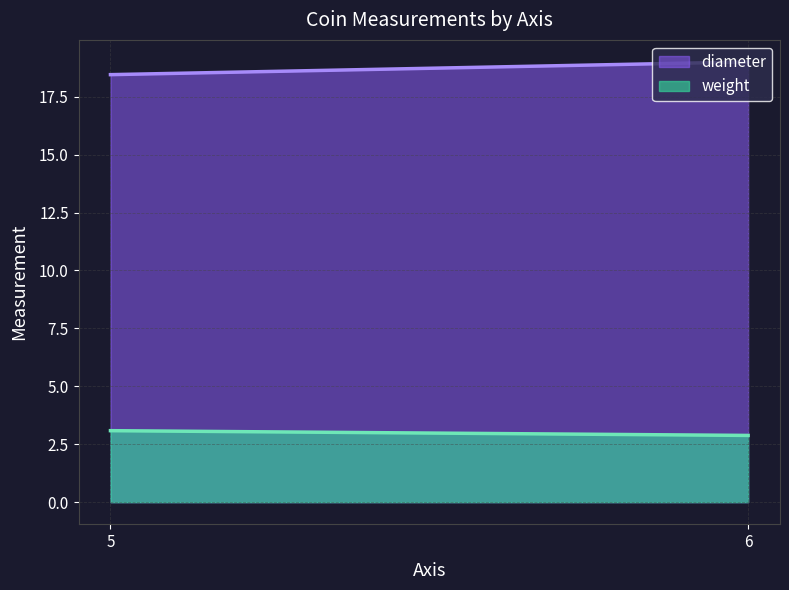

What is the value of the diameter point at the 2nd from the left?

19.0